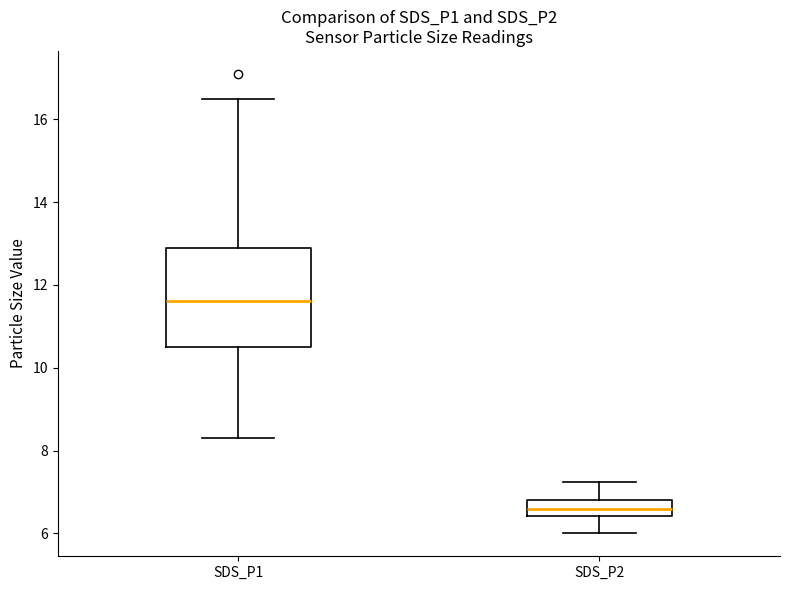

Comparing the boxes themselves (not the whiskers), which one is the tallest?

SDS_P1